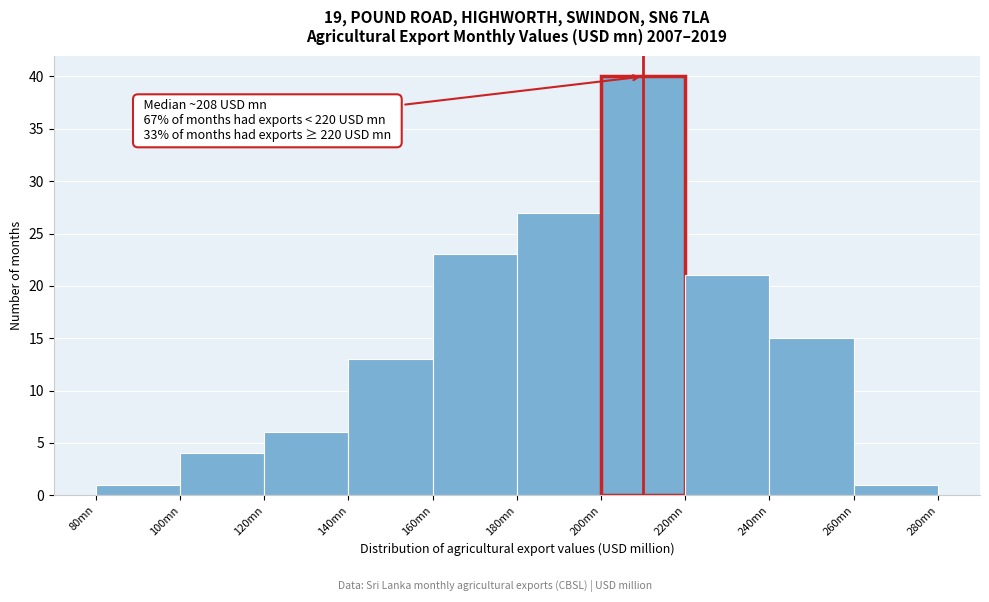

Over which range of the x-axis is the bar tallest?

200 to 220